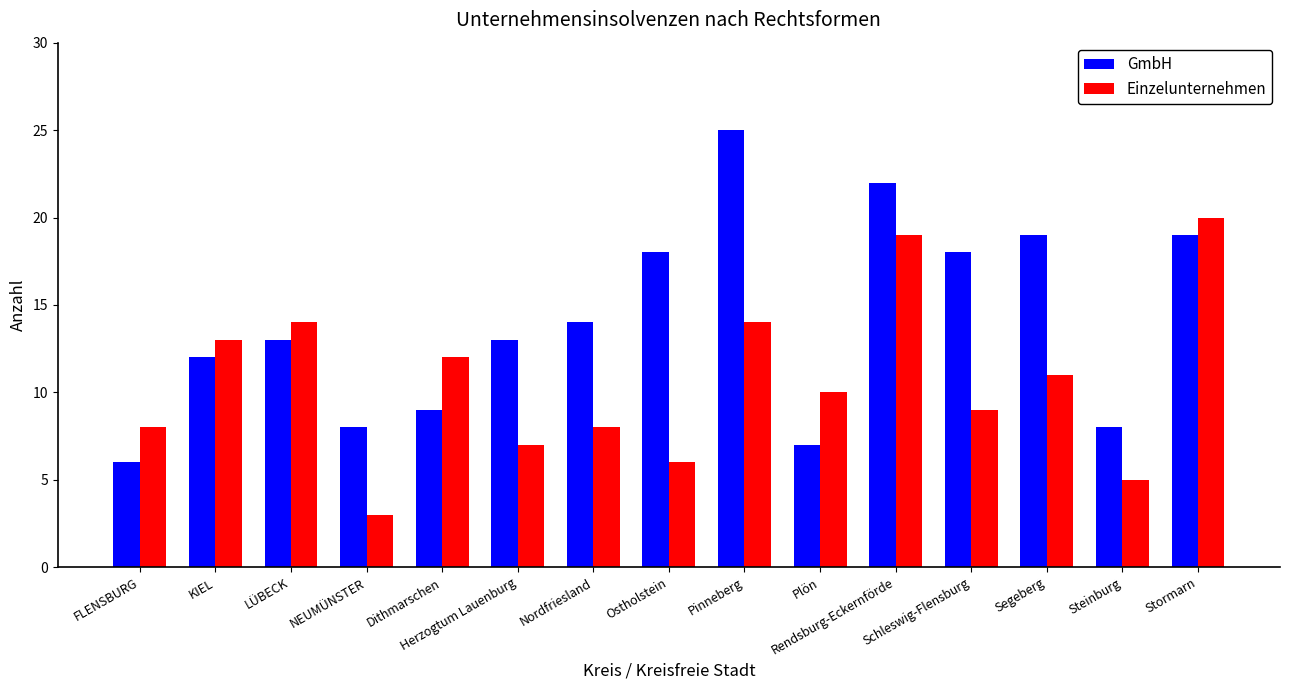

How many series are shown in this chart?

2